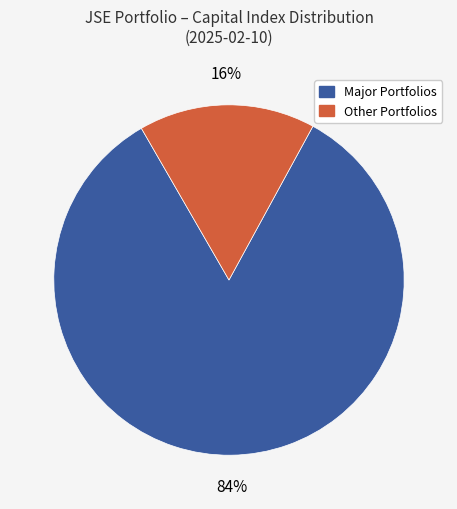

Does any single category account for the majority?

Yes